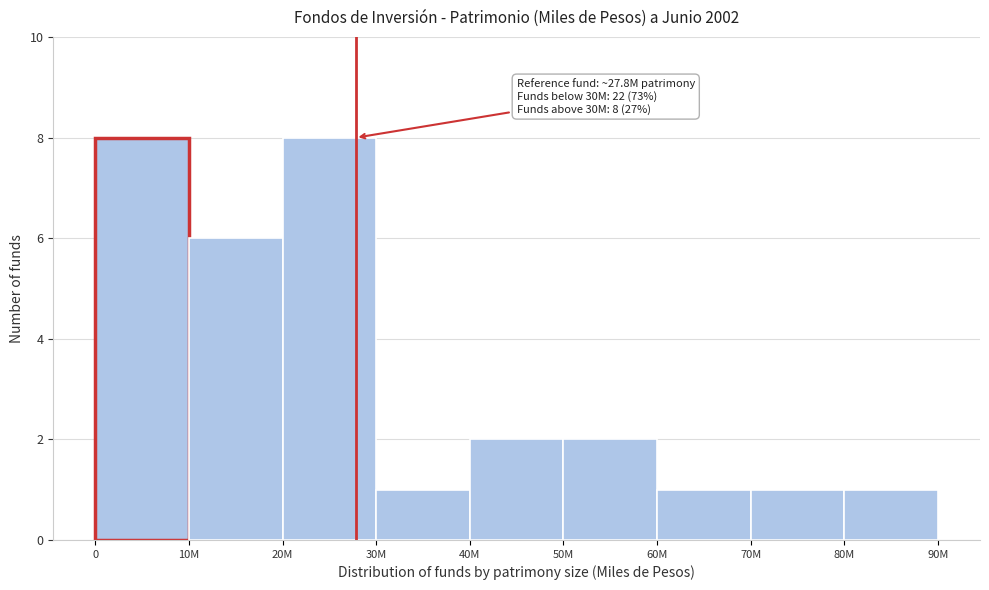

Reading left to right, extract all data points from this chart.

8	6	8	1	2	2	1	1	1